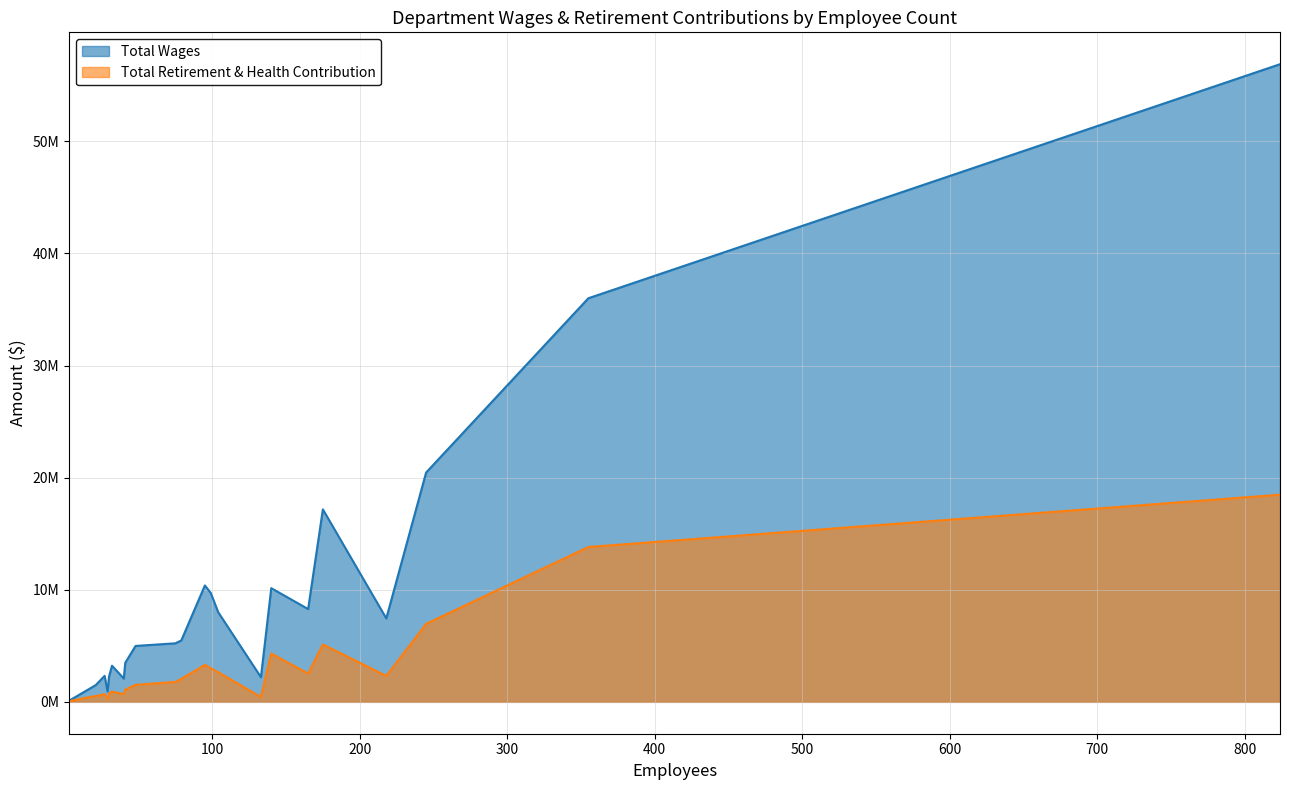

At Child Support Services, list the series in order from largest to smallest.

Total Wages, Total Retirement & Health Contribution